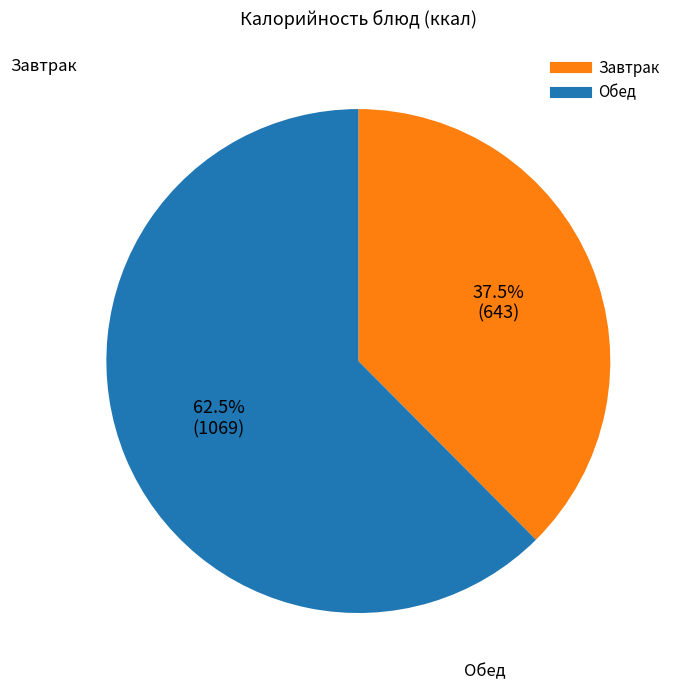

Is there any slice that represents more than half of the pie?

Yes